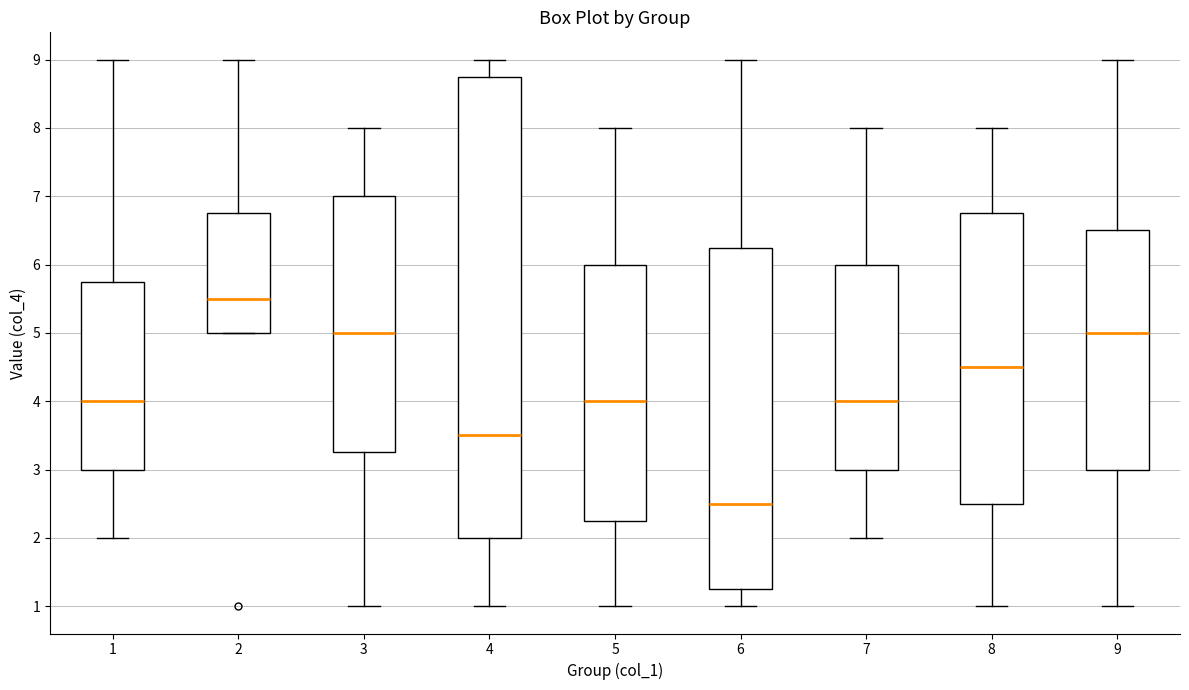

Comparing the boxes themselves (not the whiskers), which one is the tallest?

4